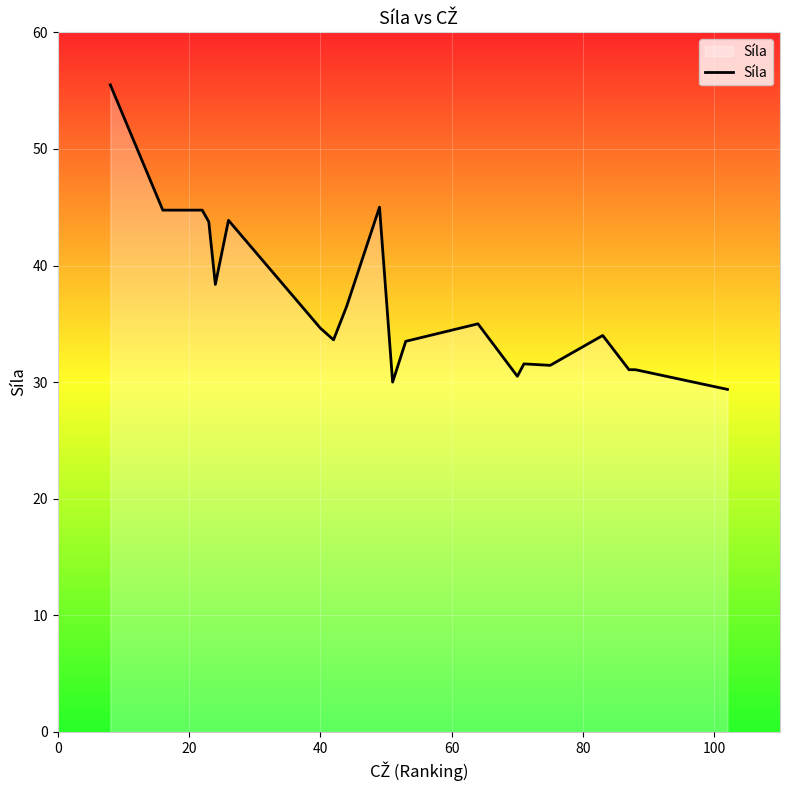

What is the maximum value shown in the chart?

55.5